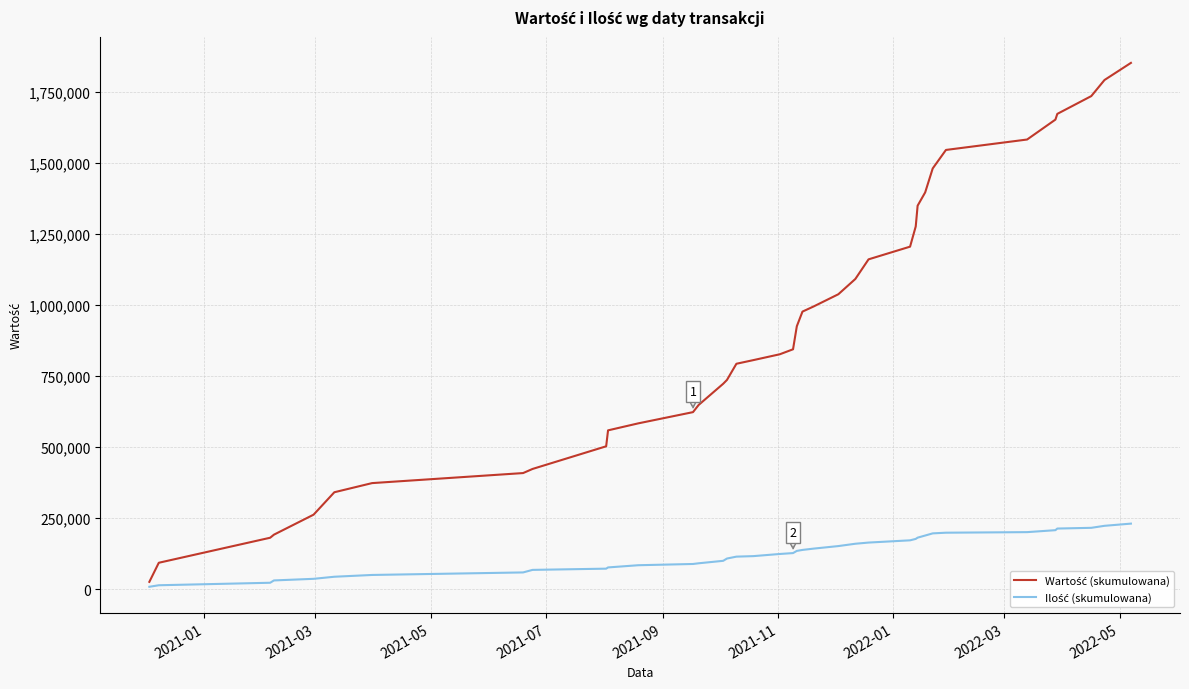

What is the maximum value shown in the chart?

1850642